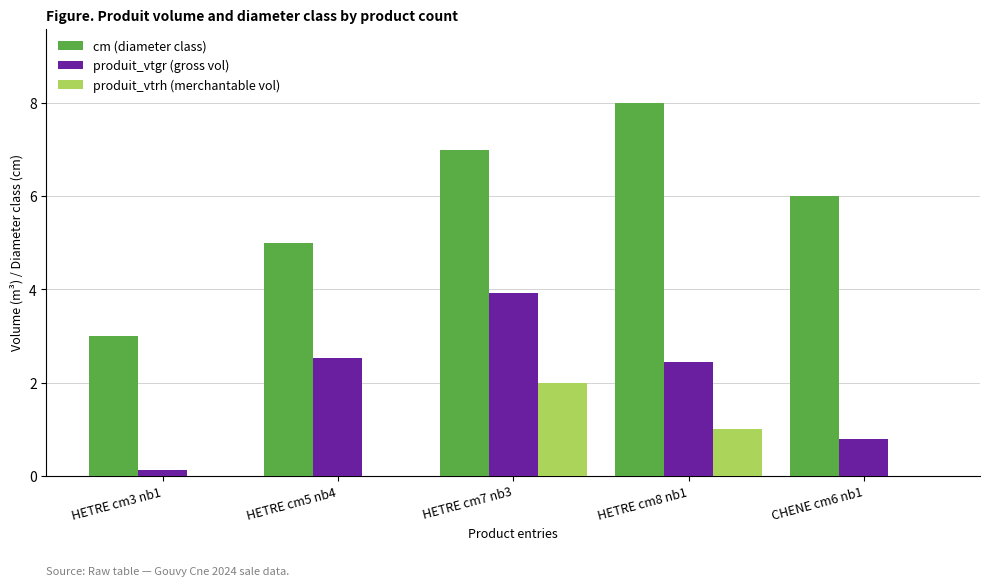

What is the total value across all series at HETRE cm8 nb1?

11.4